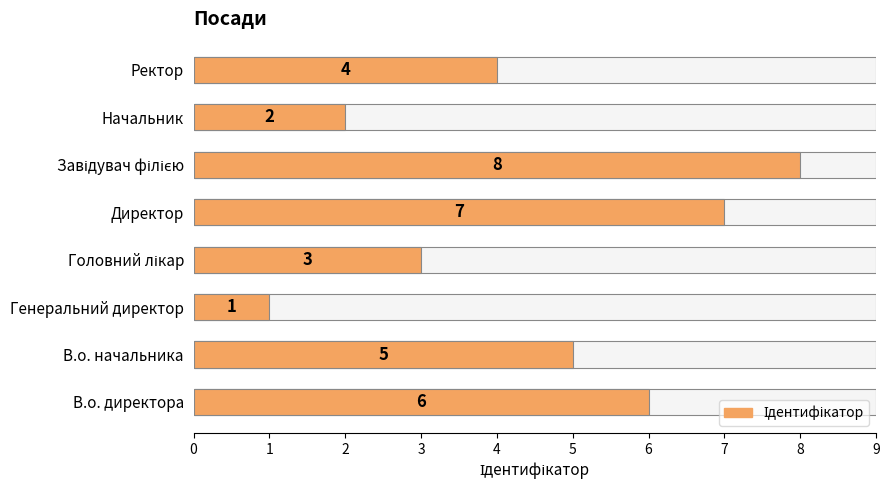

What is the smallest value displayed?

1